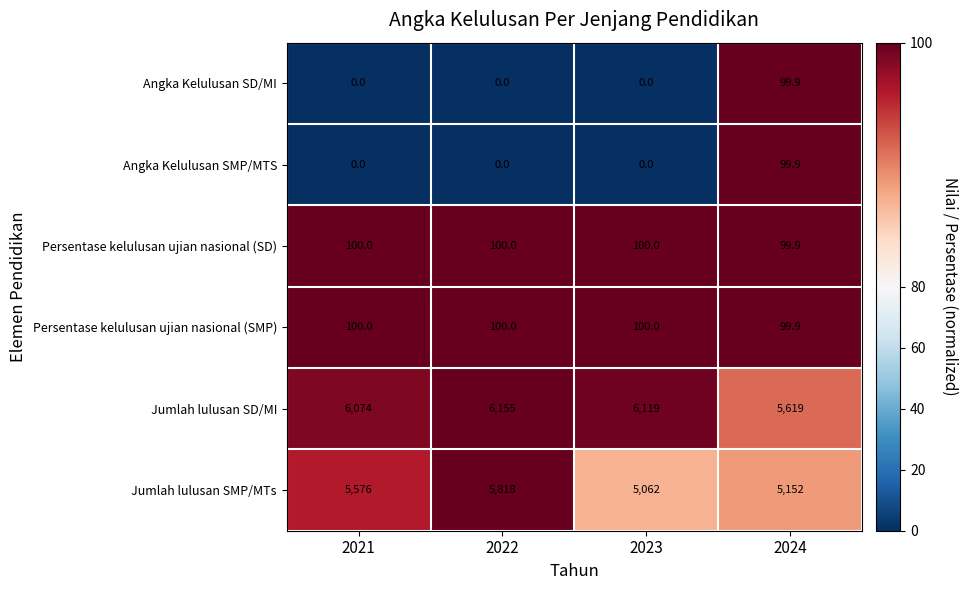

What is the average value of the Jumlah lulusan SMP/MTs series?

5402.0